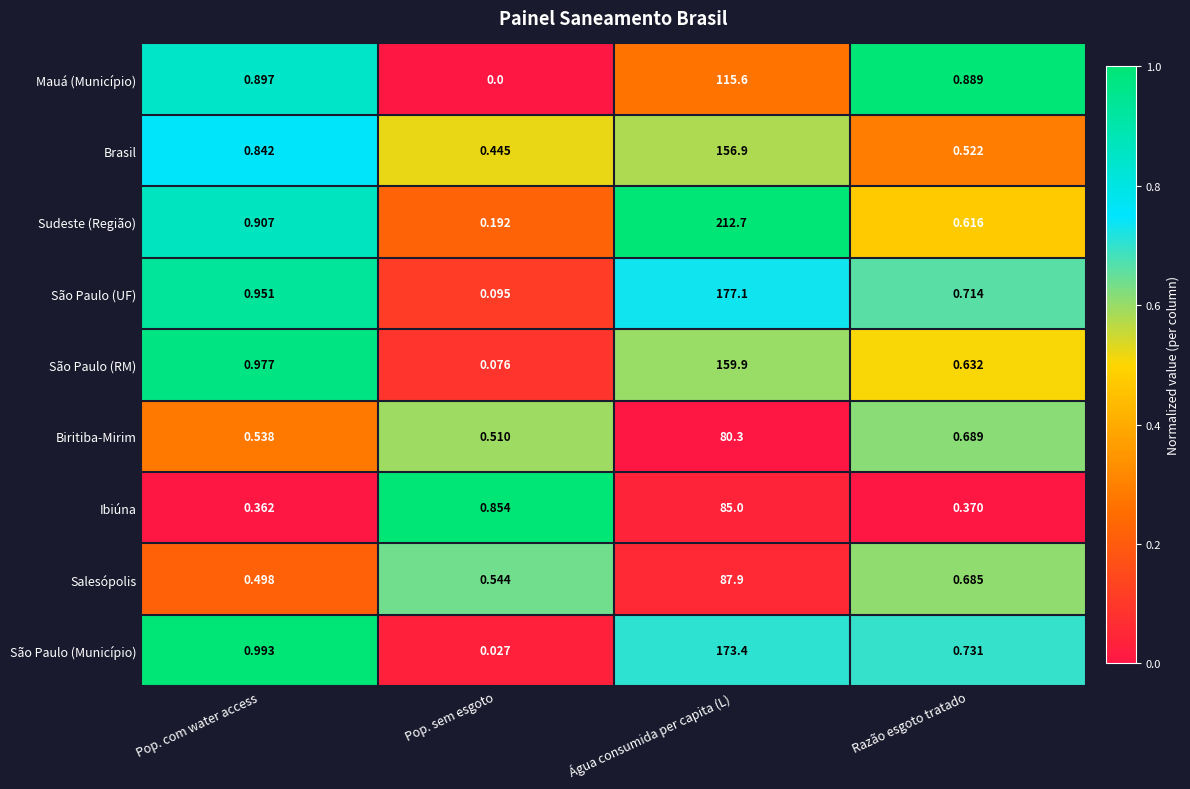

At which category does the chart reach its peak across all series?

Água consumida per capita (L)